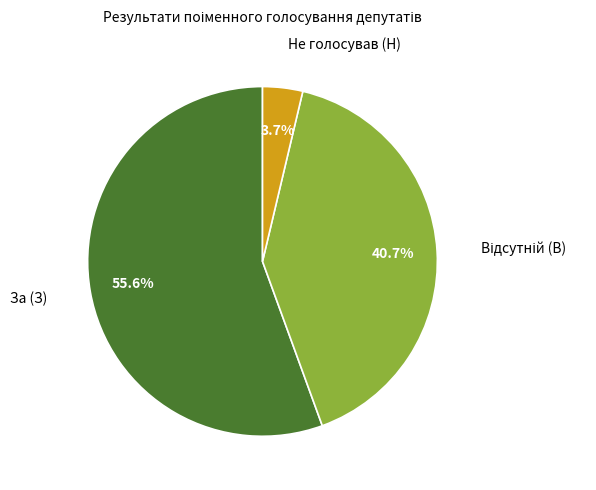

Is there any slice that represents more than half of the pie?

Yes